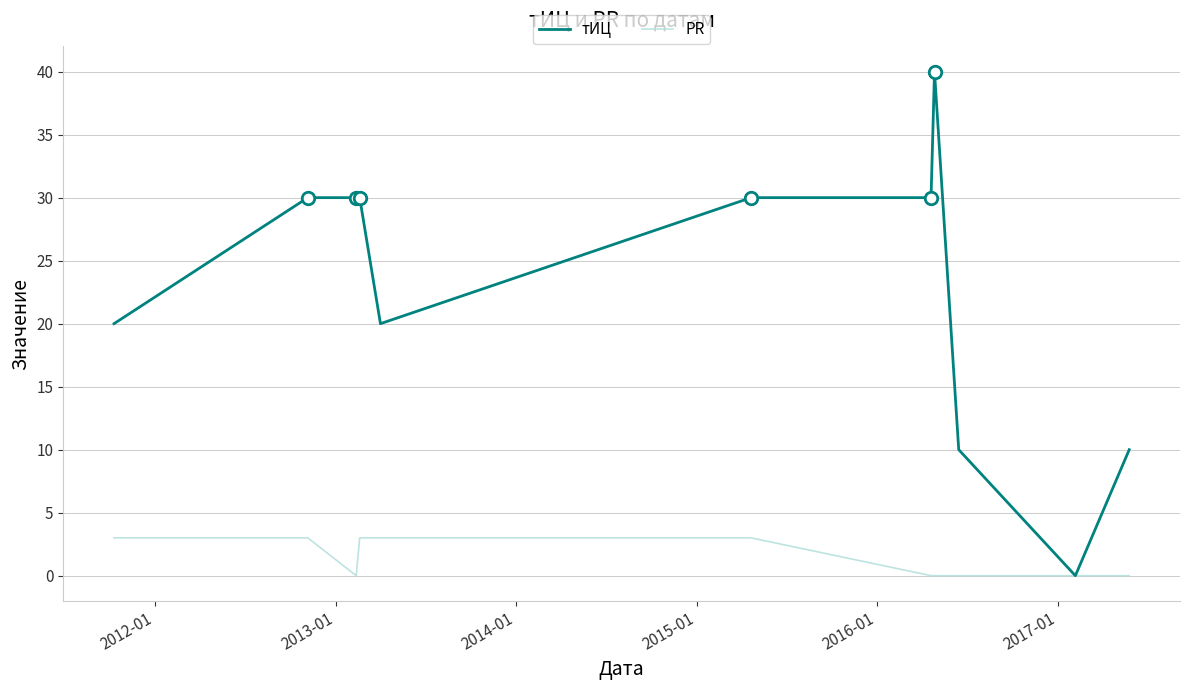

Rank the series by their maximum value, from lowest to highest.

PR, тИЦ